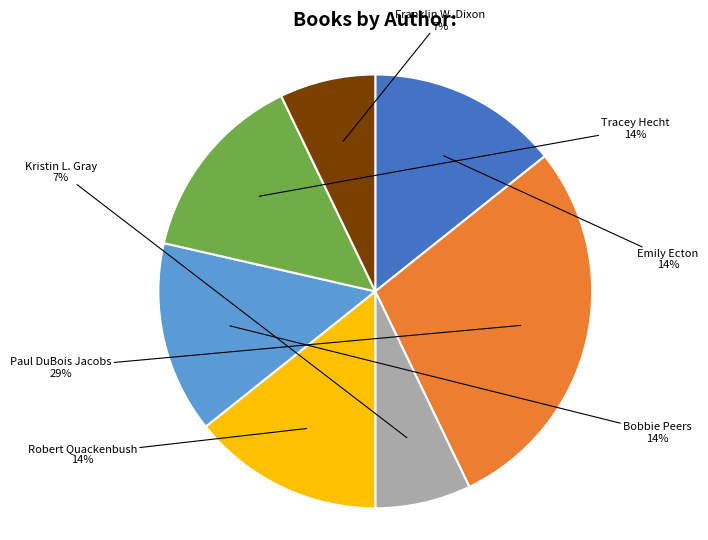

To the nearest percent, what is the combined percentage of Paul DuBois Jacobs and Franklin W. Dixon?

36%